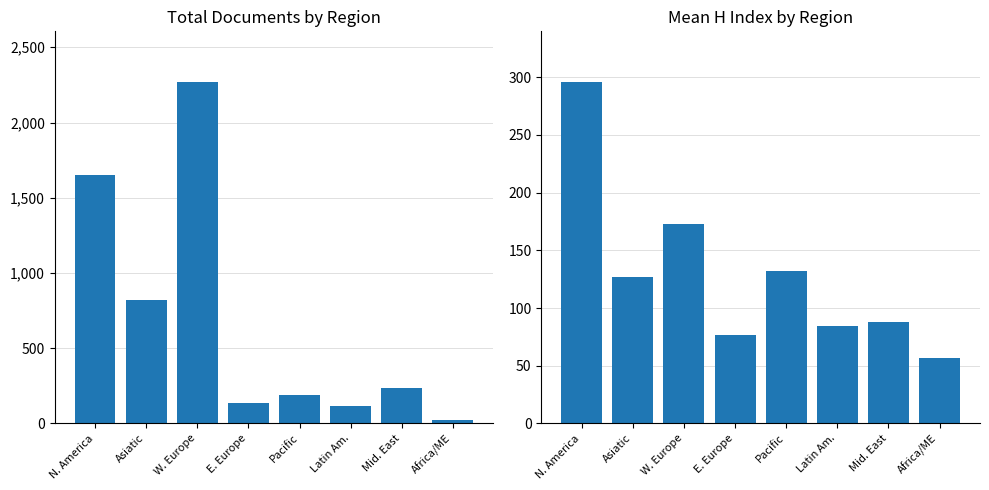

Reading left to right, extract all data points from this chart.

Documents: N. America=1649.0	Asiatic=823.0	W. Europe=2266.0	E. Europe=139.0	Pacific=188.0	Latin Am.=113.0	Mid. East=237.0	Africa/ME=22.0
H index: N. America=295.5	Asiatic=127.0	W. Europe=173.0	E. Europe=76.5	Pacific=132.5	Latin Am.=84.3	Mid. East=88.0	Africa/ME=57.0